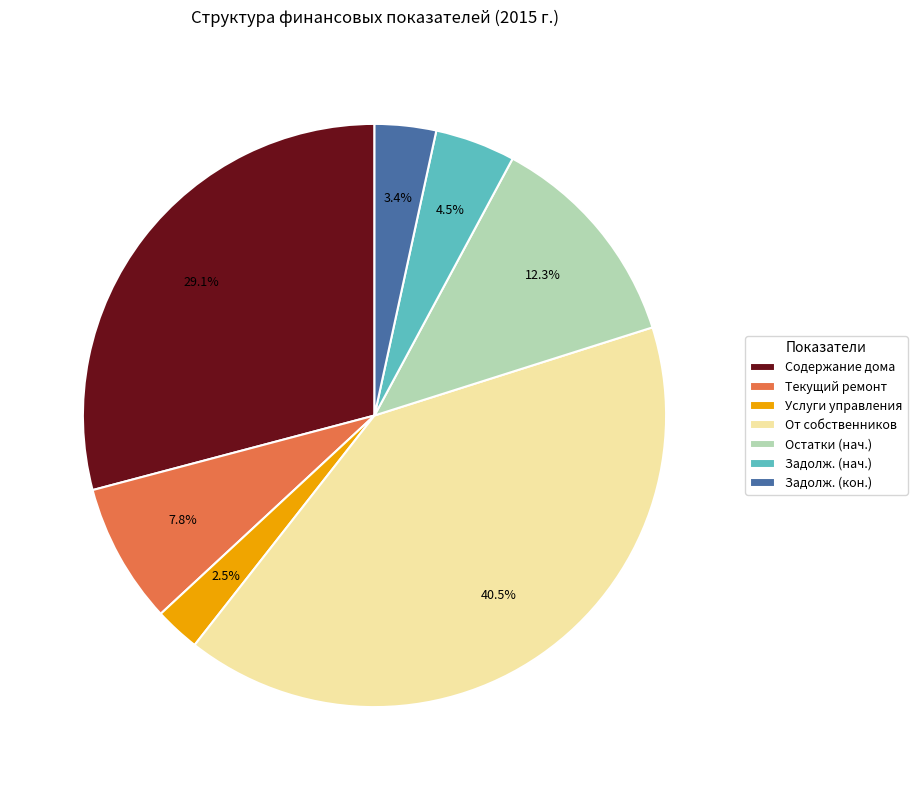

What percentage is NOT represented by Задолж. (нач.)?

95.5%